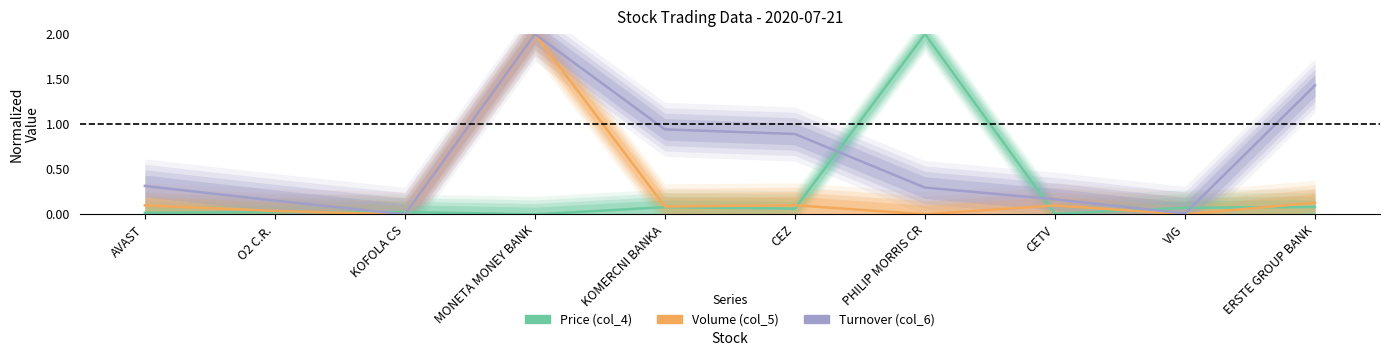

How many categories are shown in the chart?

10